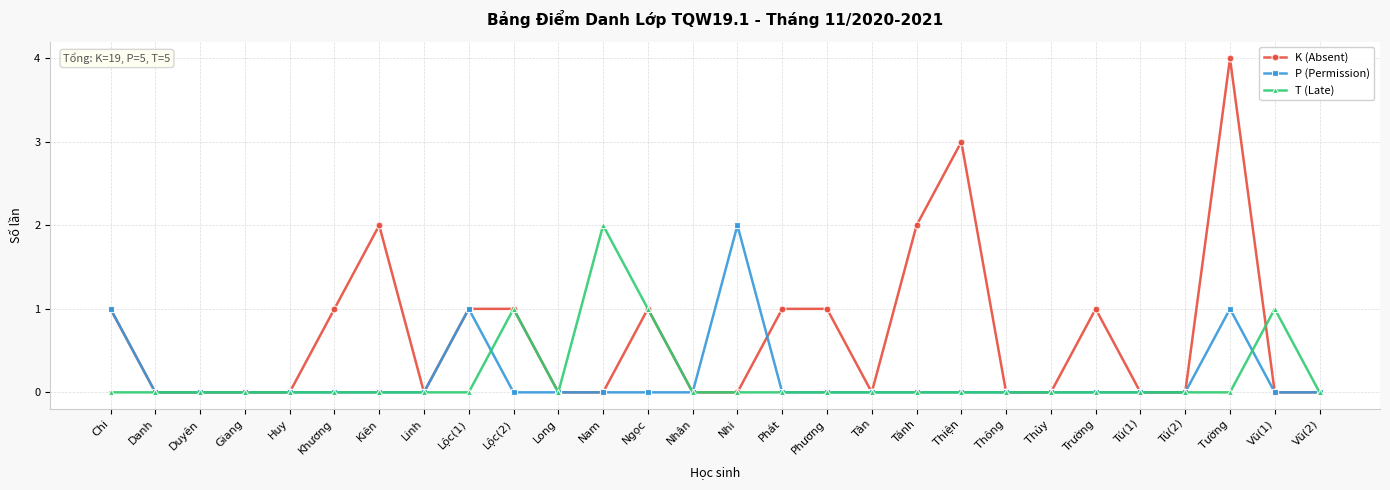

What is the total value across all series at Trường?

1